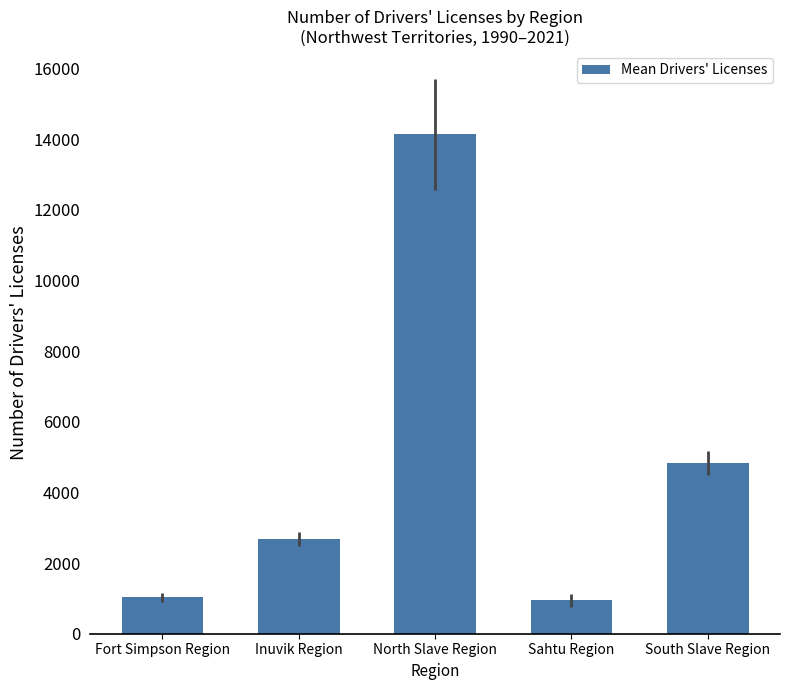

True or false: the data shows 14132.8 at North Slave Region.

True